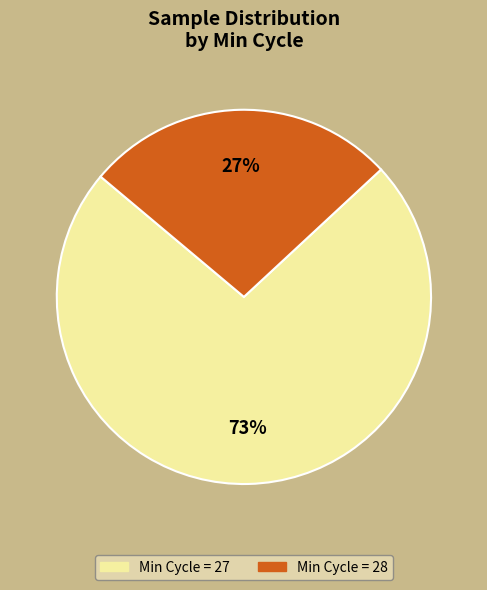

To the nearest percent, what is the difference between the largest and smallest slice percentages?

46%